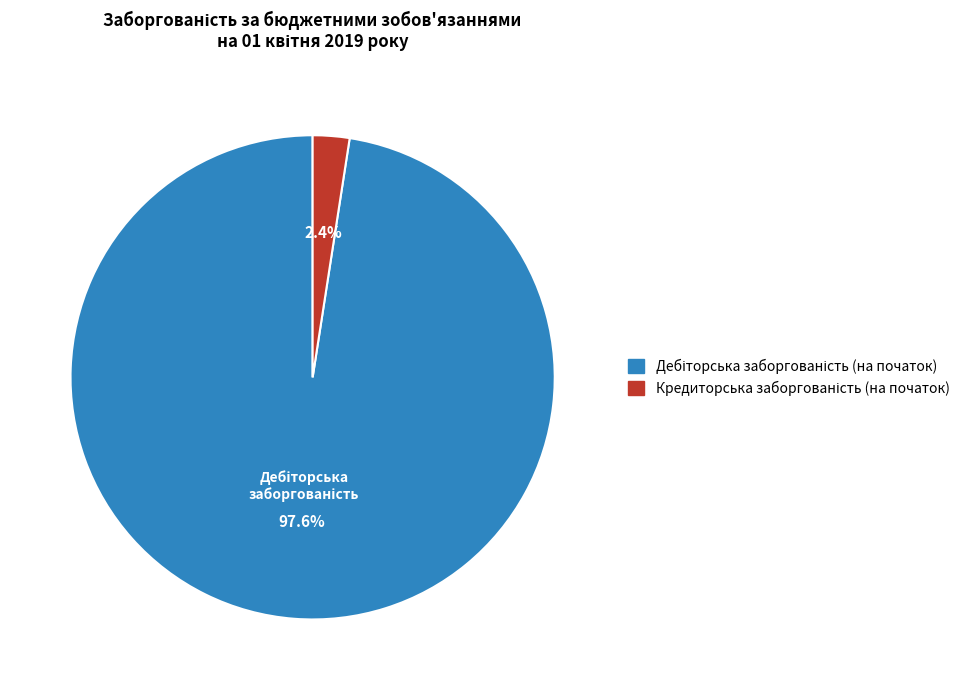

What is the change in value from Дебіторська заборгованість (на початок) to Кредиторська заборгованість (на початок)?

-349.8